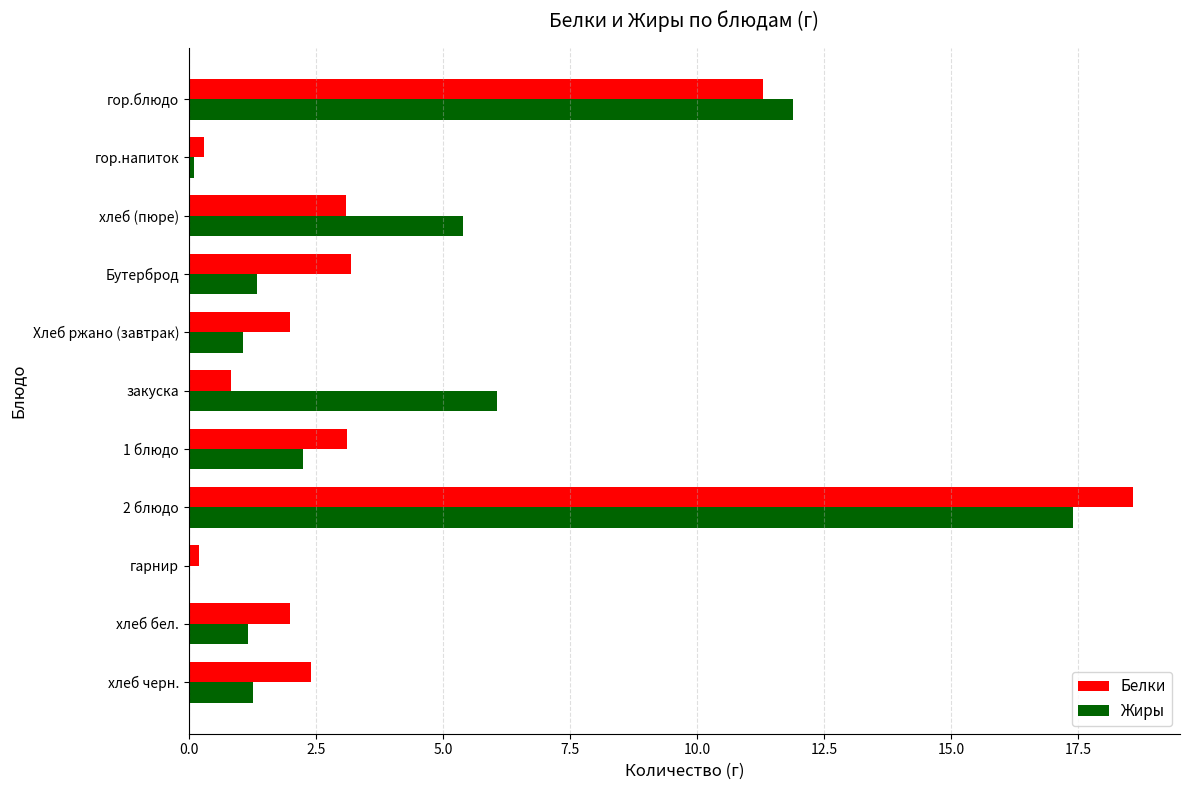

What is the approximate value of Жиры at Хлеб ржано (завтрак)?

1.1